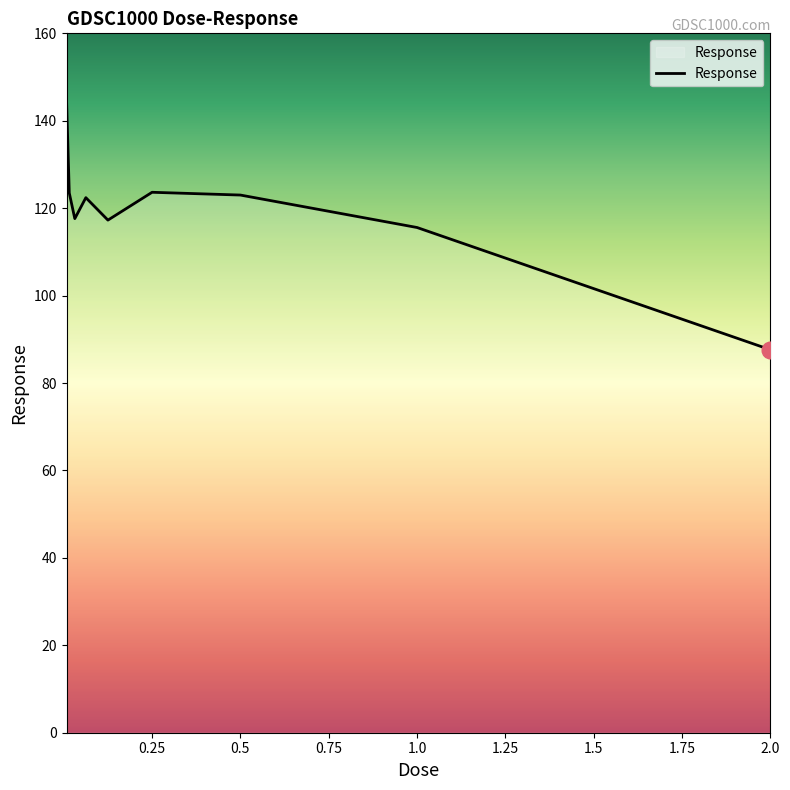

What is the difference between the maximum and minimum values?

57.2